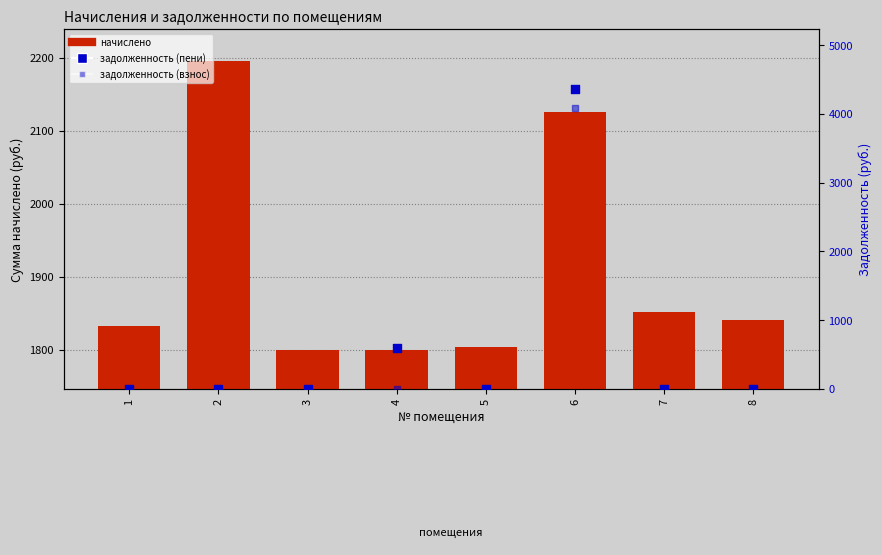

At which category is the sum across all series the highest?

6